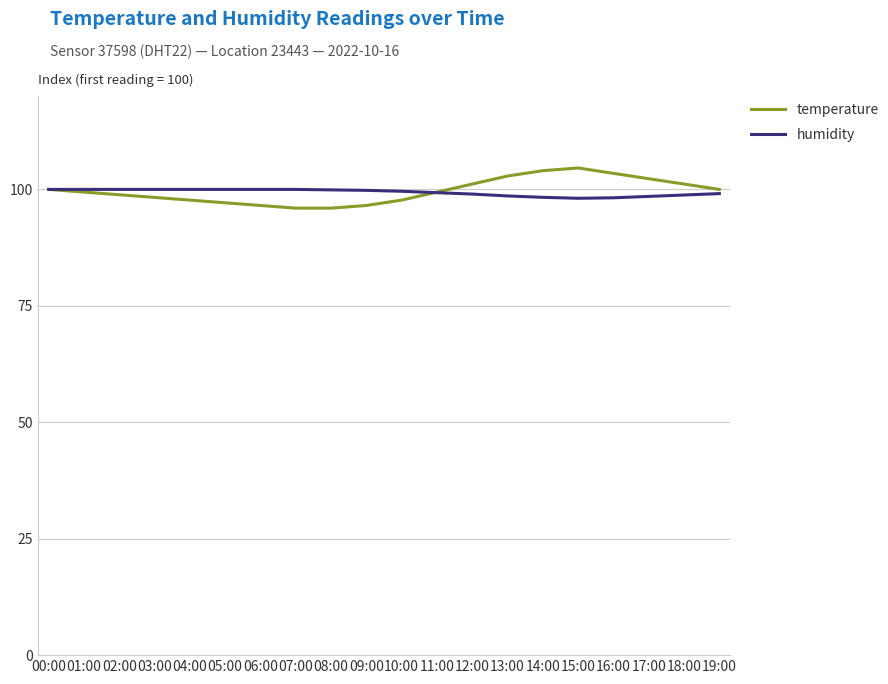

What is the difference between the maximum and second lowest values in the temperature series?

8.6